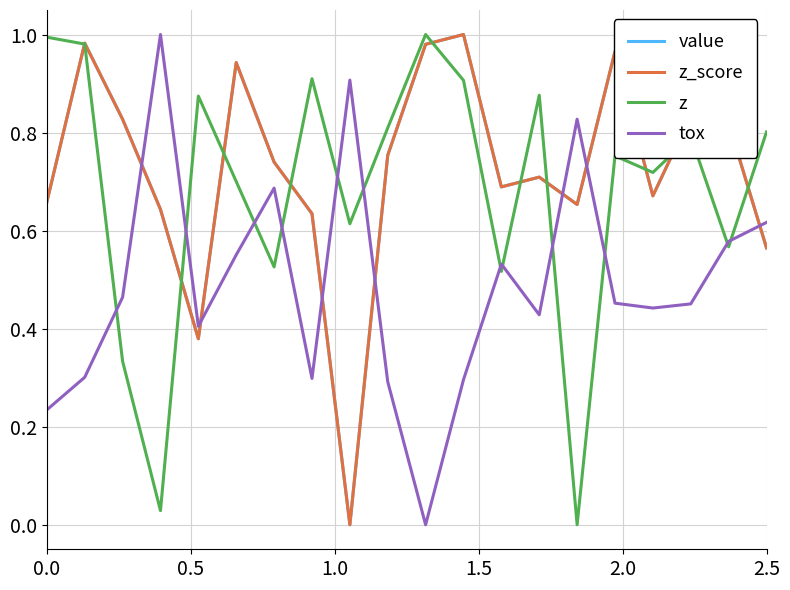

Is this an area chart (filled region under the line)?

No